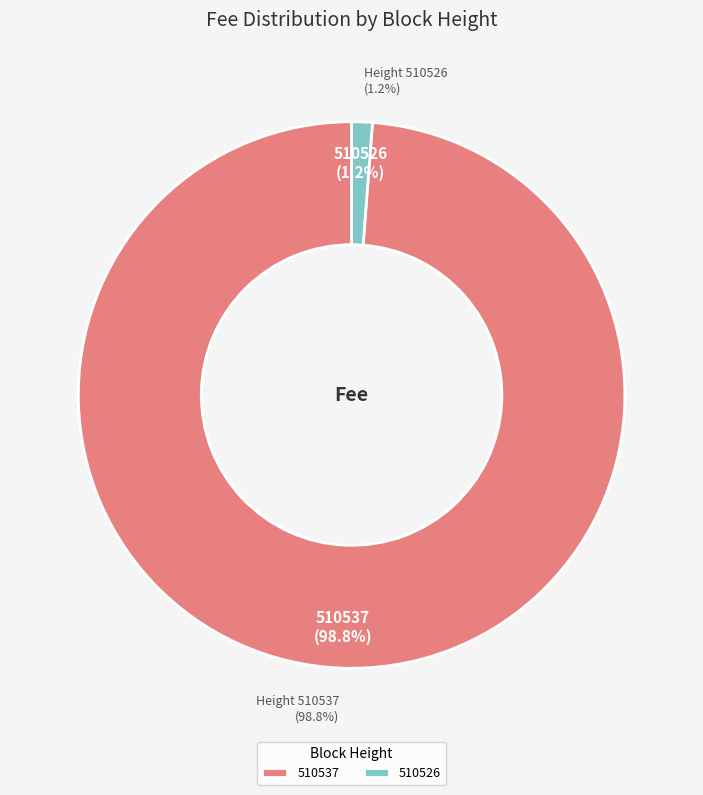

True or false: 510537 accounts for 84% of the total.

False